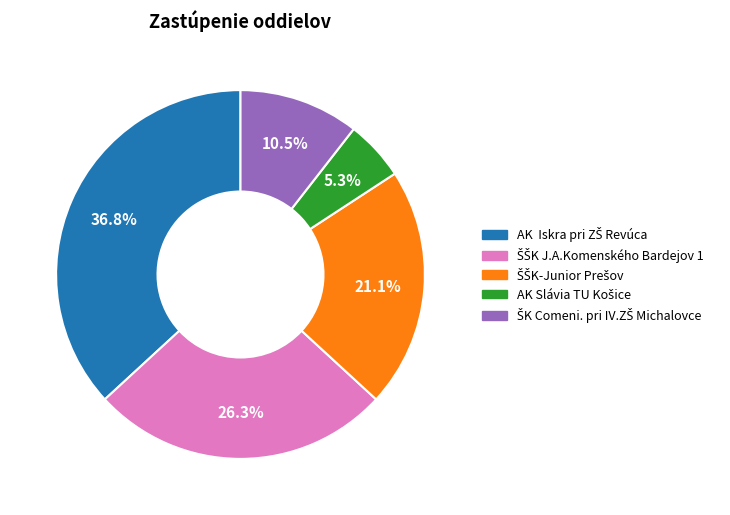

Does any single category account for the majority?

No